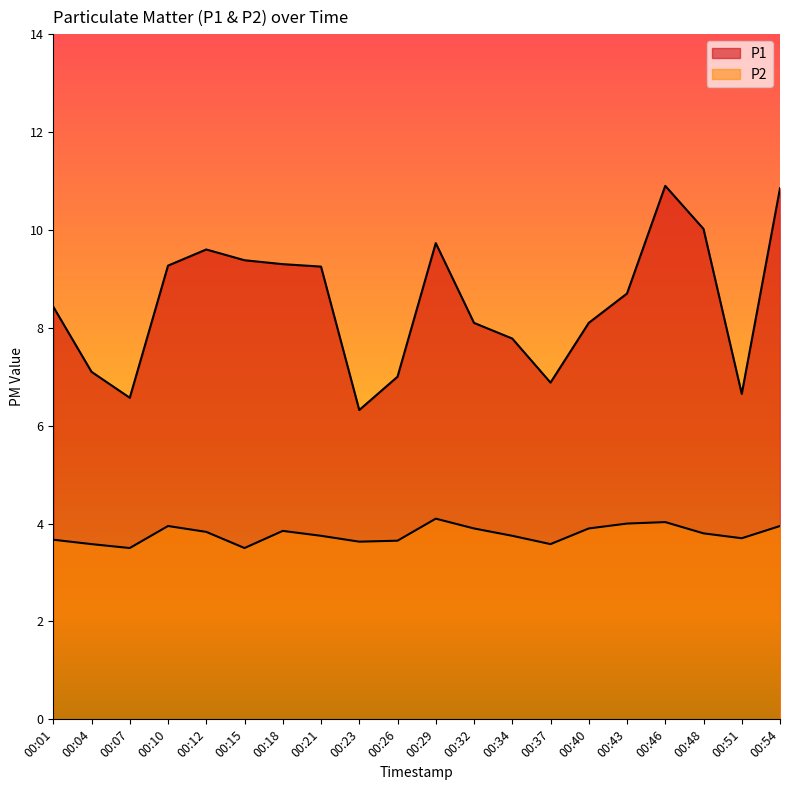

List the series in order of their peak value, lowest first.

P2, P1